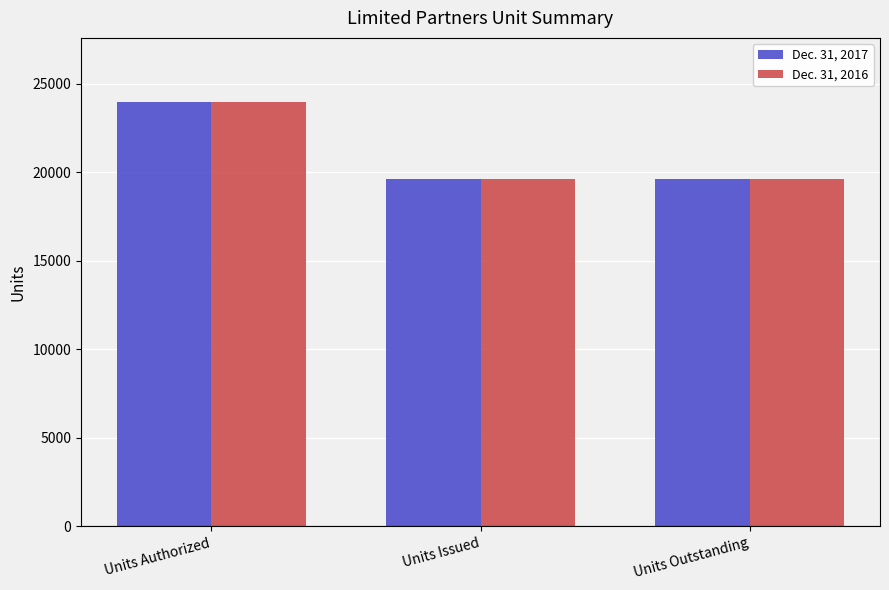

Which series has the largest range (max minus min)?

Dec. 31, 2017